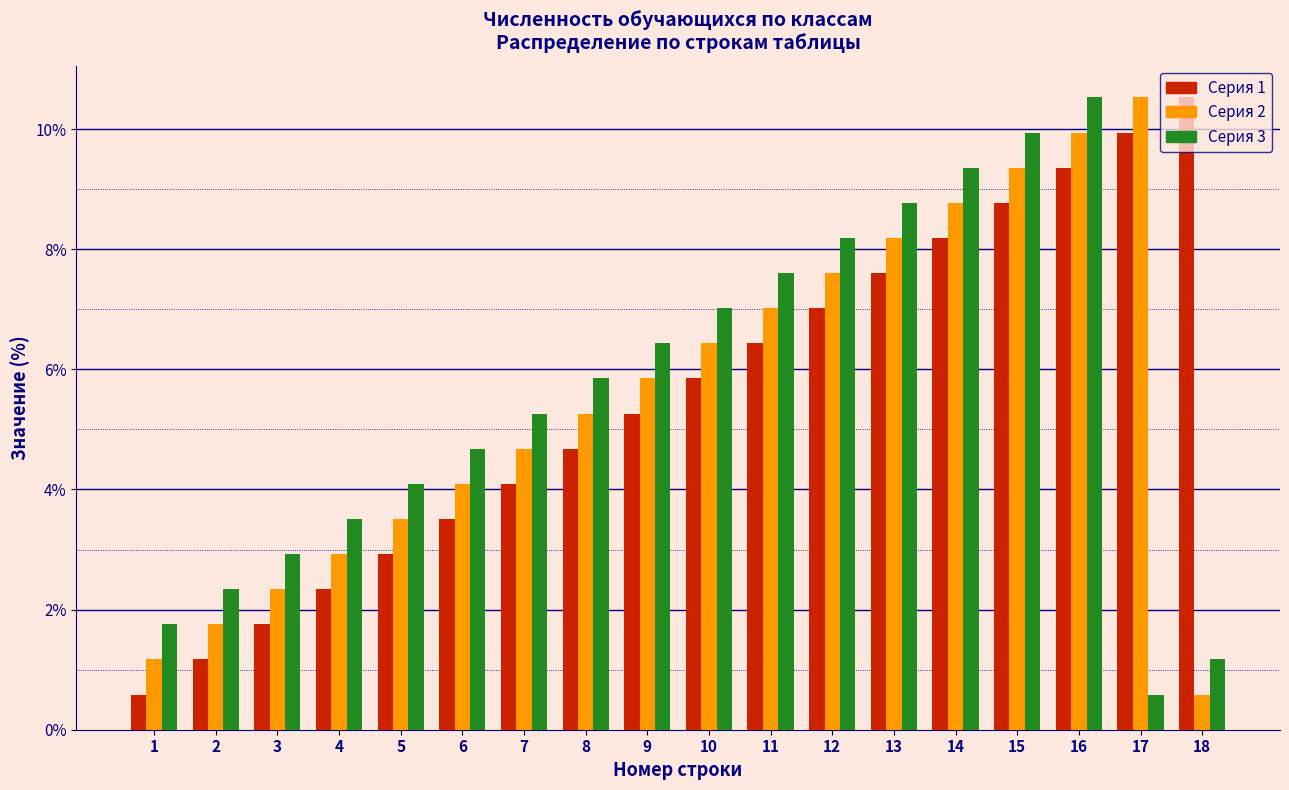

What is the difference between the highest and lowest values at 3?

1.2